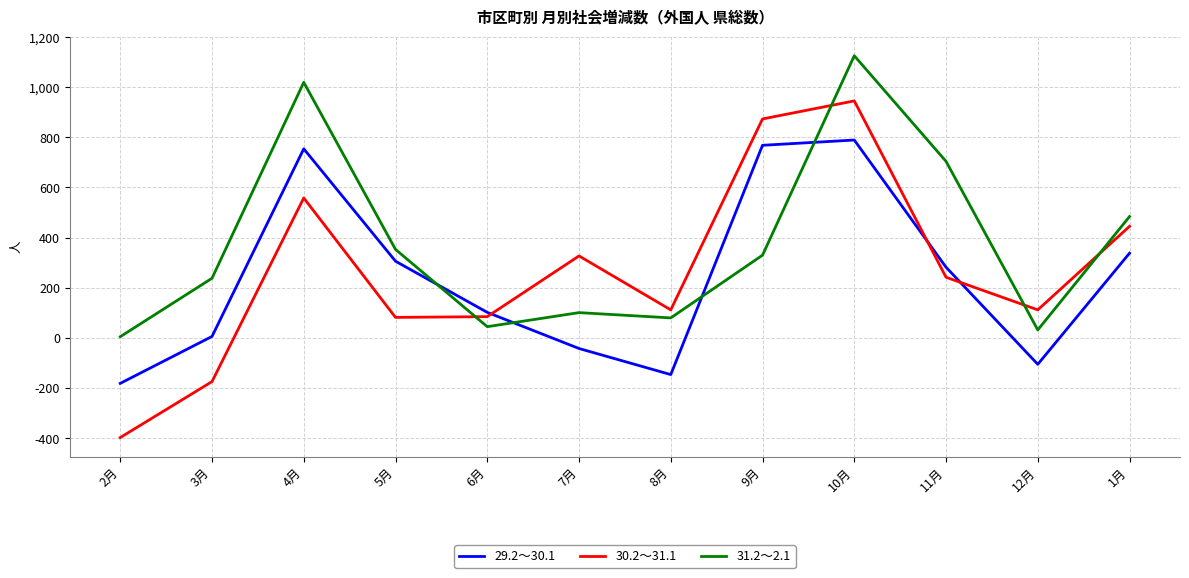

Which series ends up on top after the final intersection of 31.2～2.1 and 30.2～31.1?

31.2～2.1